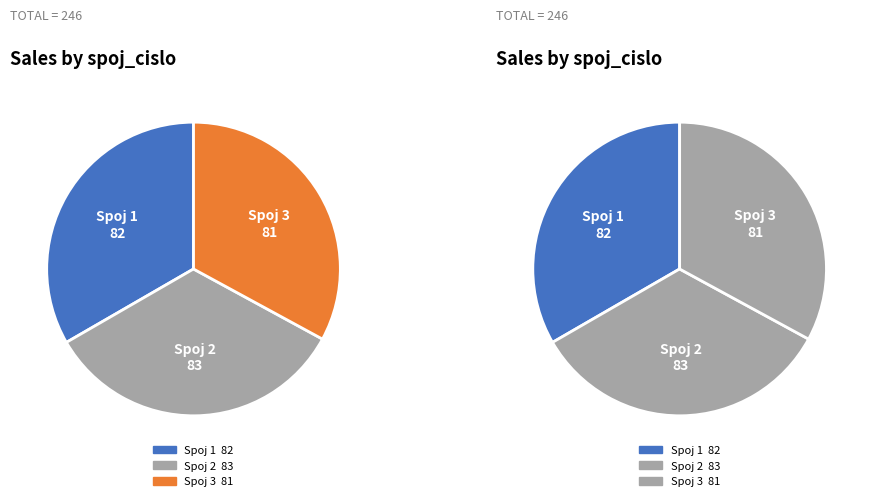

Rank the categories by value from lowest to highest.

3, 1, 2